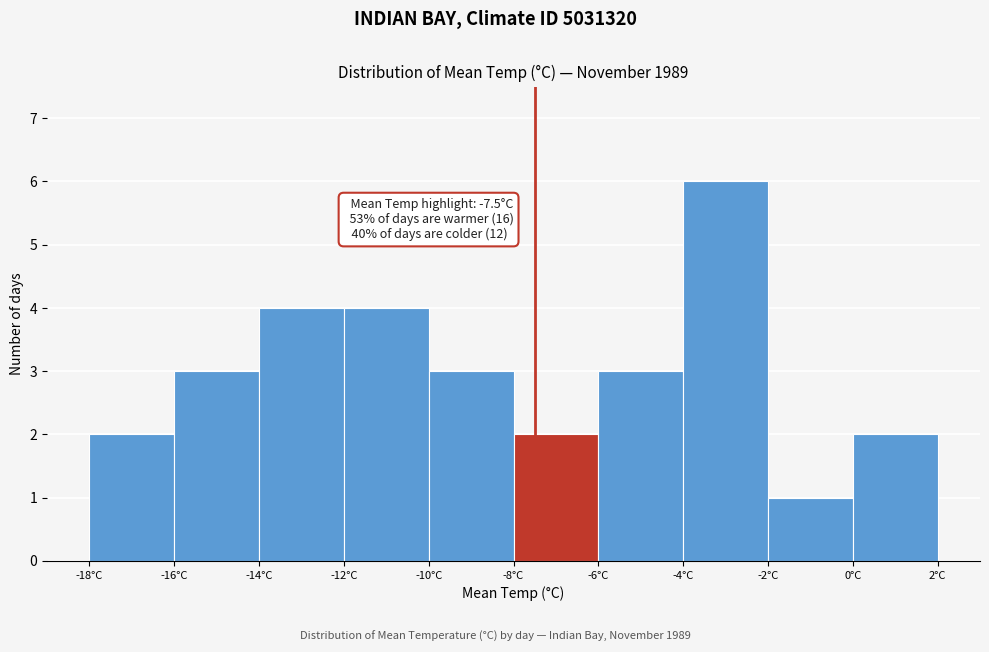

Which range on the x-axis has the tallest bar?

-4 to -2